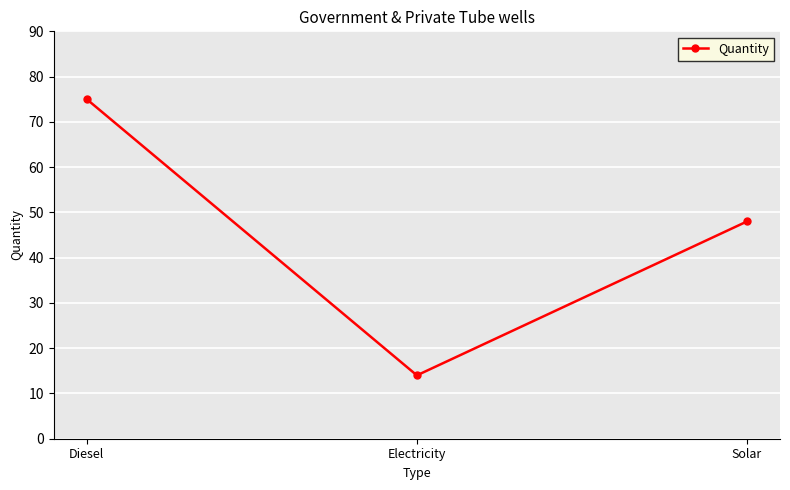

What is the label of the 2nd point from the right?

Electricity